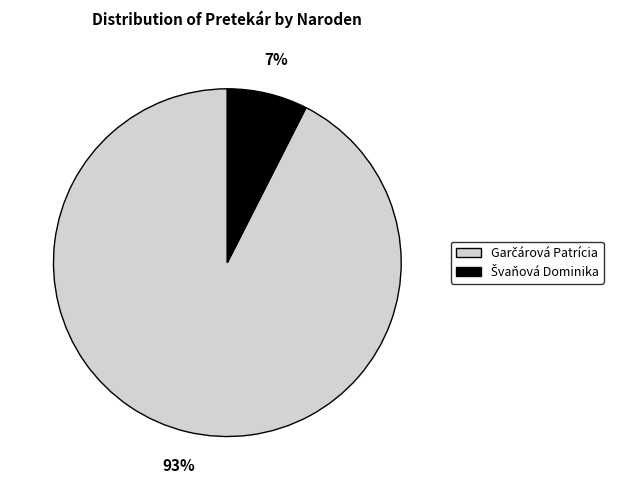

Count the number of slices in the pie.

2